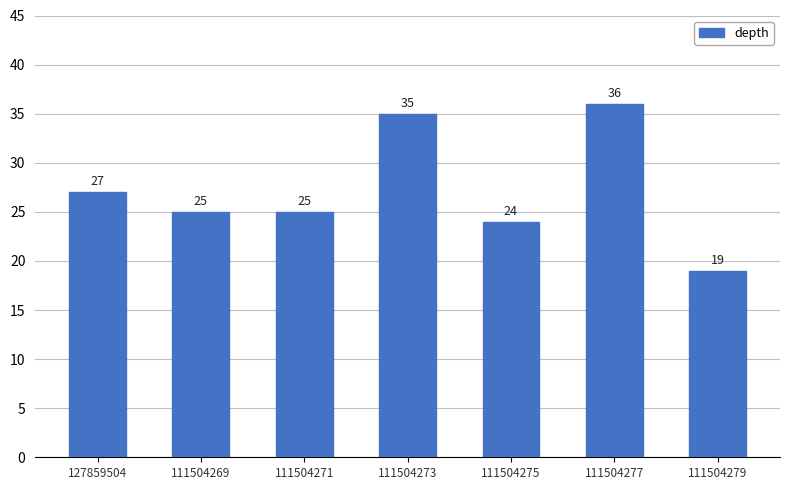

At which label does the data first exceed 25?

127859504